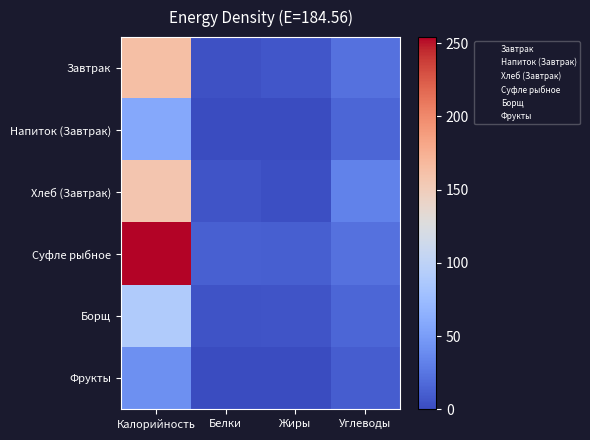

At how many categories does at least one series exceed 68?

1